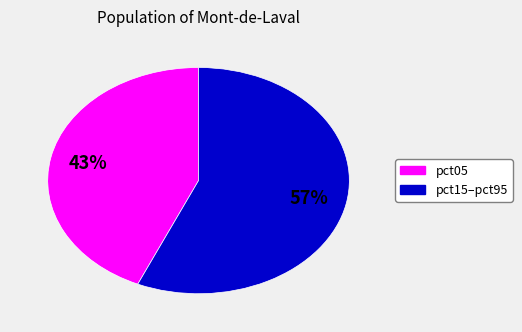

How many segments does this pie chart have?

2